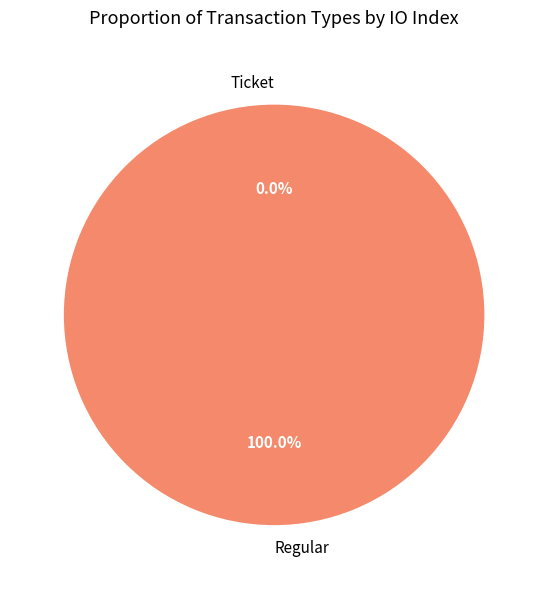

Rank the categories by value from lowest to highest.

Ticket, Regular